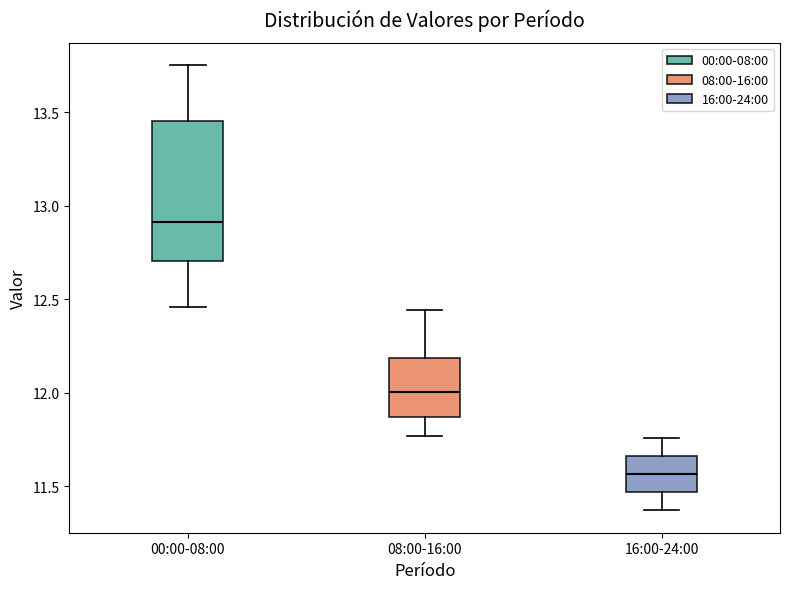

Reading left to right, transcribe this box plot: for each box, give where its median line is, the range the box spans, and where its two whiskers end, as read against the y-axis. The values are not printed on the chart, so give them approximately, as read against the axis.

00:00-08:00: median 12.90, box 12.70 to 13.45, whiskers 12.45 to 13.75
08:00-16:00: median 12.00, box 11.85 to 12.20, whiskers 11.75 to 12.45
16:00-24:00: median 11.55, box 11.45 to 11.65, whiskers 11.35 to 11.75